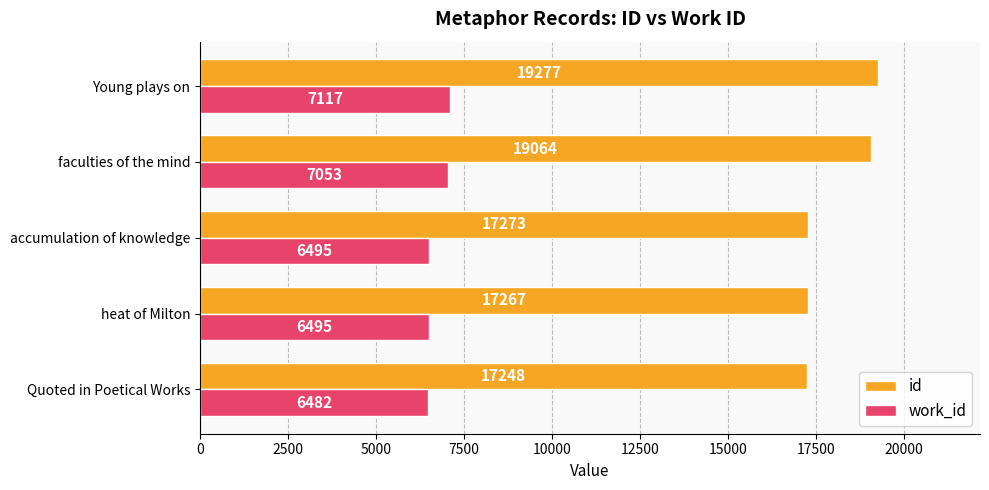

Count the number of categories in the chart.

5